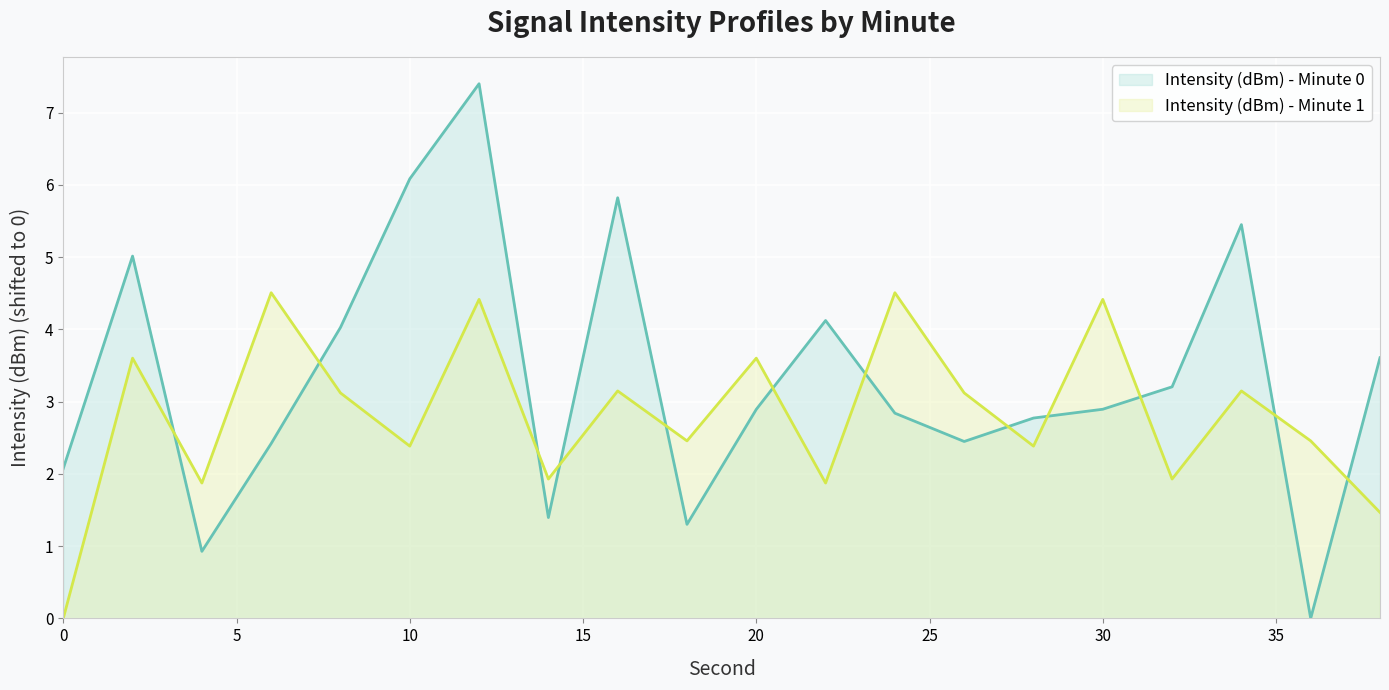

What is the value of the Intensity (dBm) - Minute 0 point at the 7th from the left?

7.4